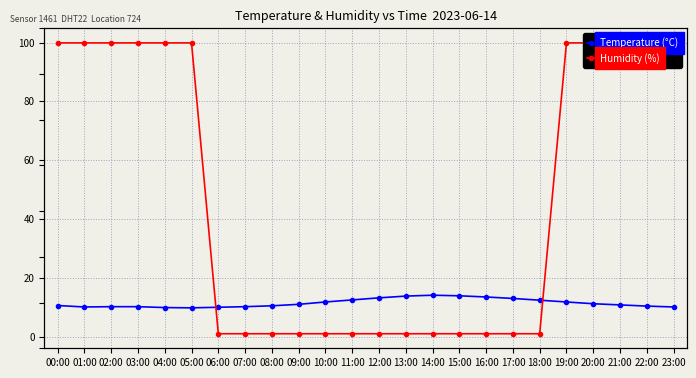

At which label does Temperature (°C) reach its peak?

14:00